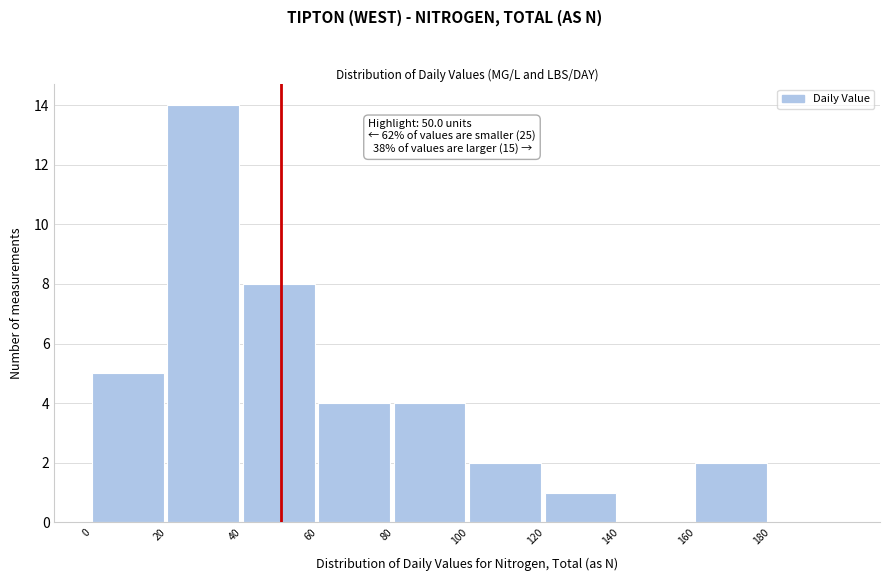

Which range on the x-axis has the tallest bar?

20 to 40